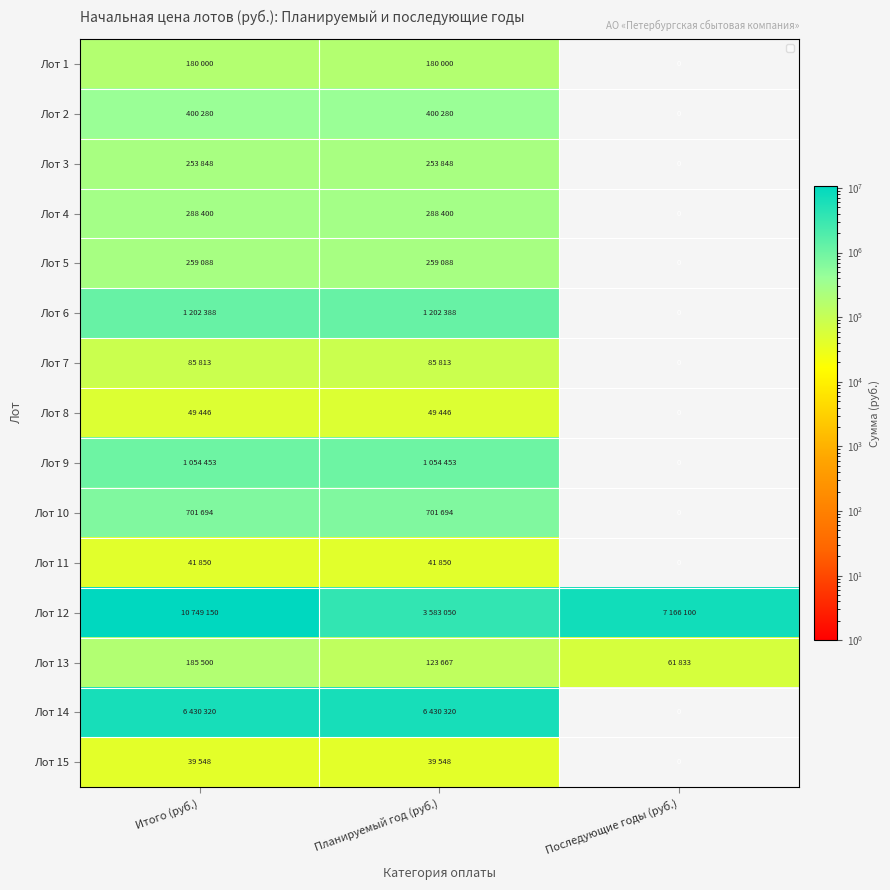

The Лот 5 series shows 259088 at Планируемый год (руб.). True or false?

True